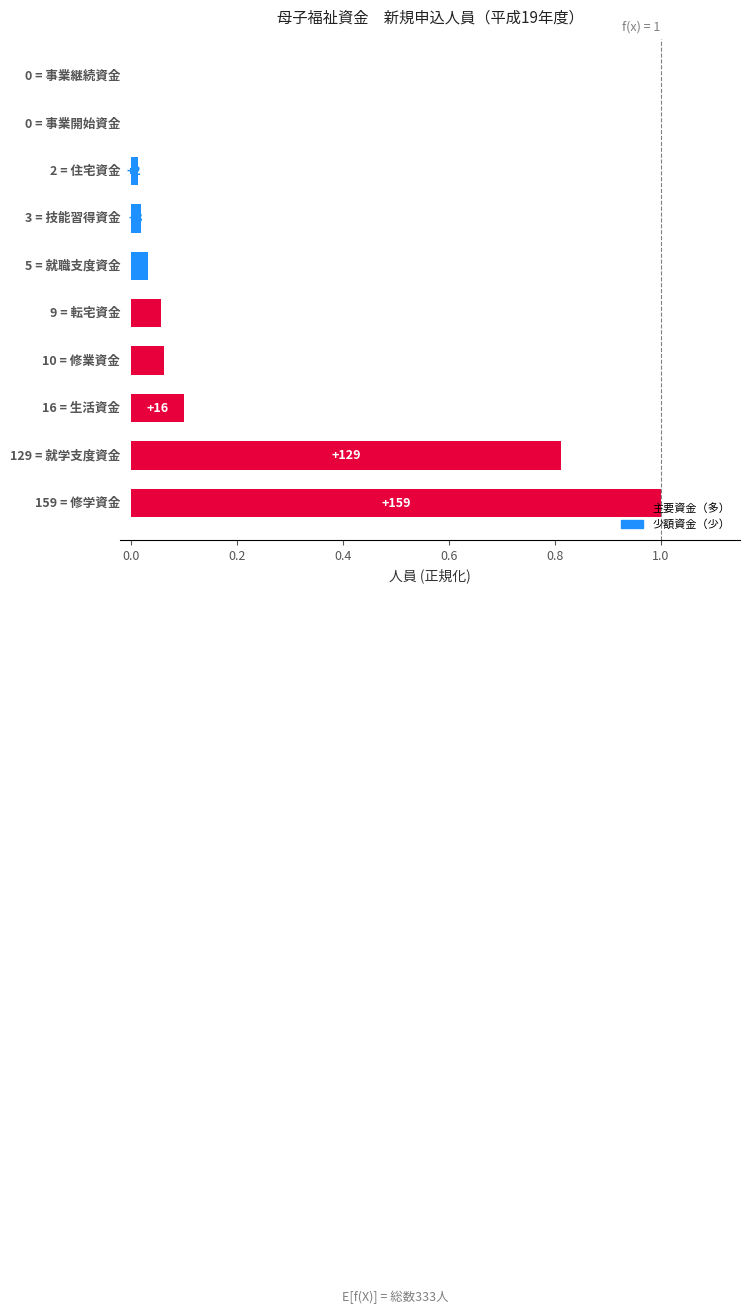

Are the bars horizontal?

Yes